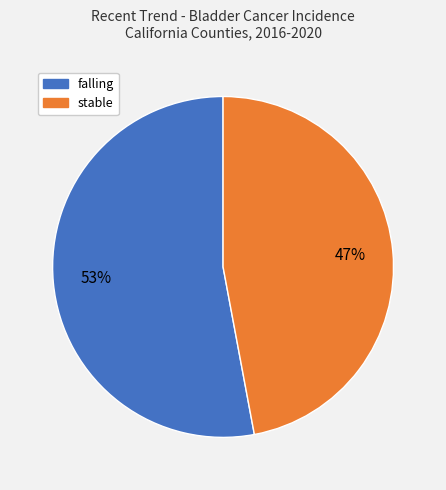

To the nearest percent, what percentage of the pie is falling?

53%